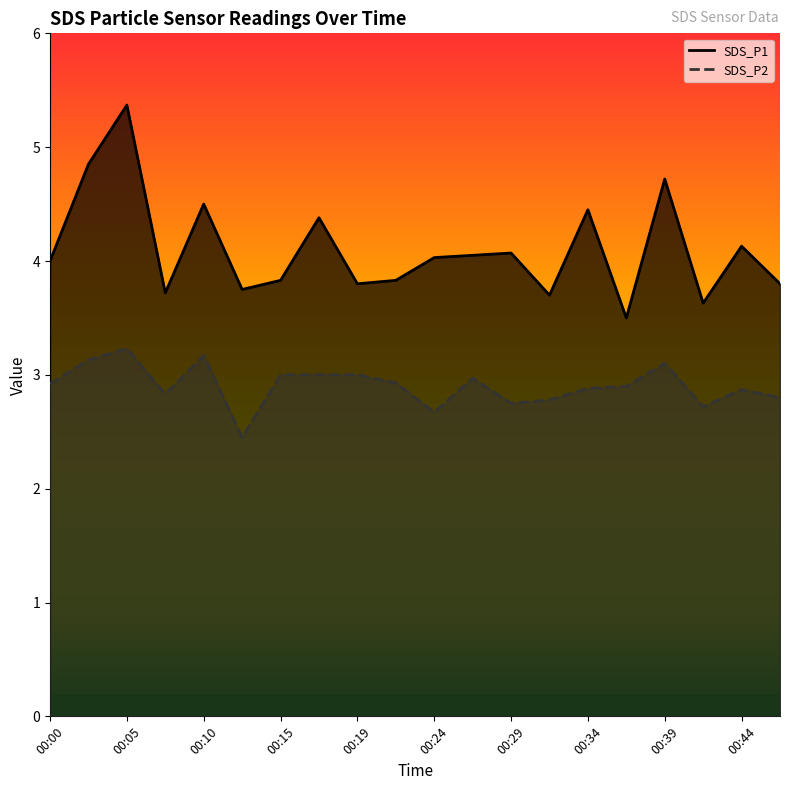

What is the value of the SDS_P2 point at the 14th from the left?

2.8